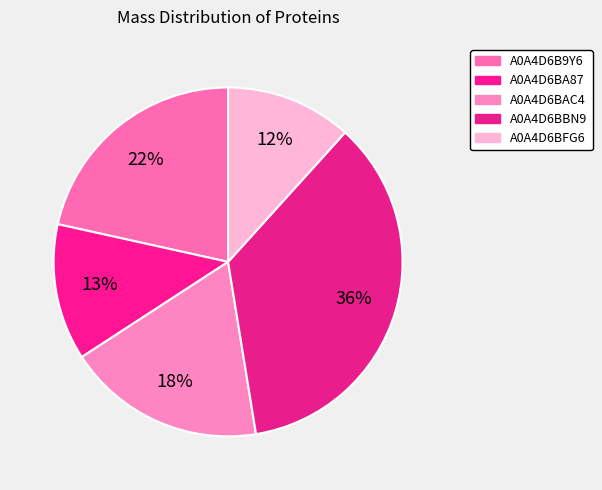

Count the number of slices in the pie.

5